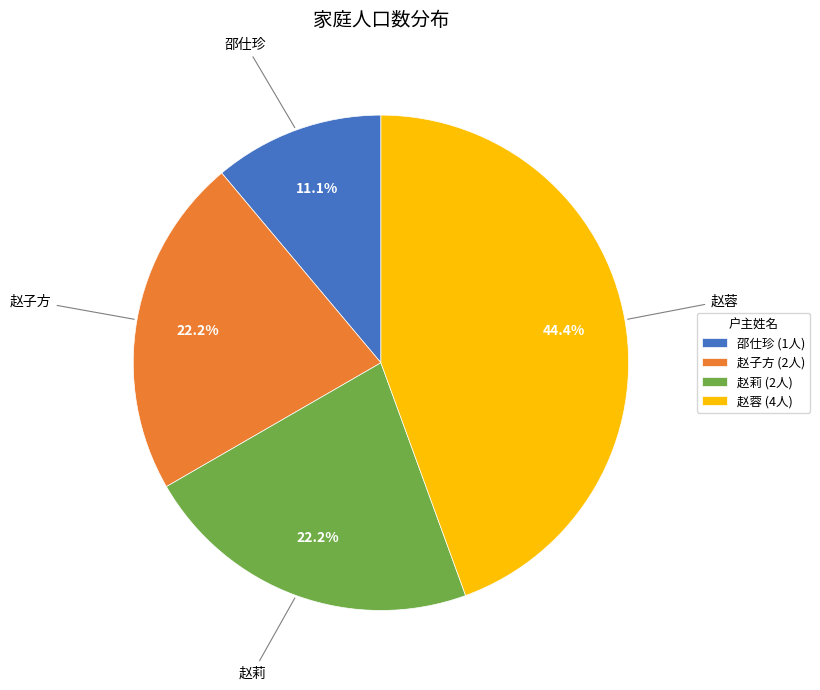

Does 赵蓉 account for over 50% of the chart?

No